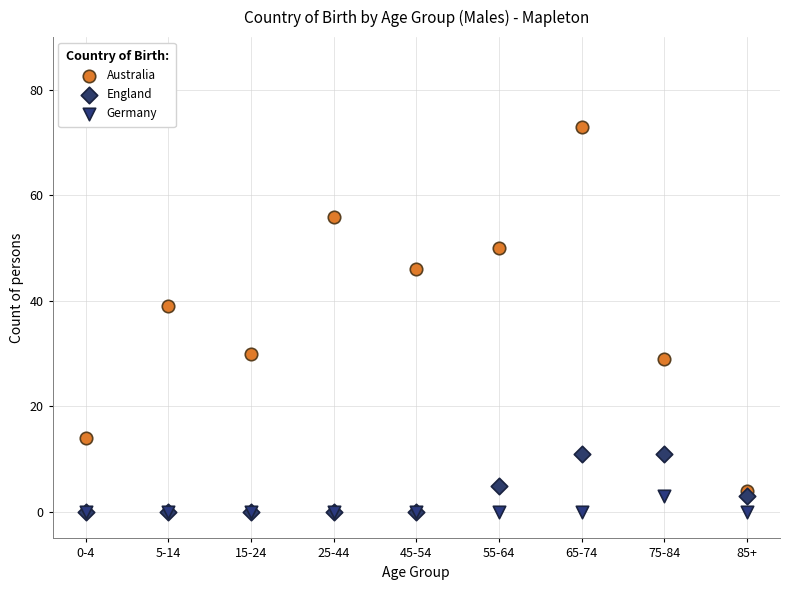

Across all series, what Y value is closest to 36?

39